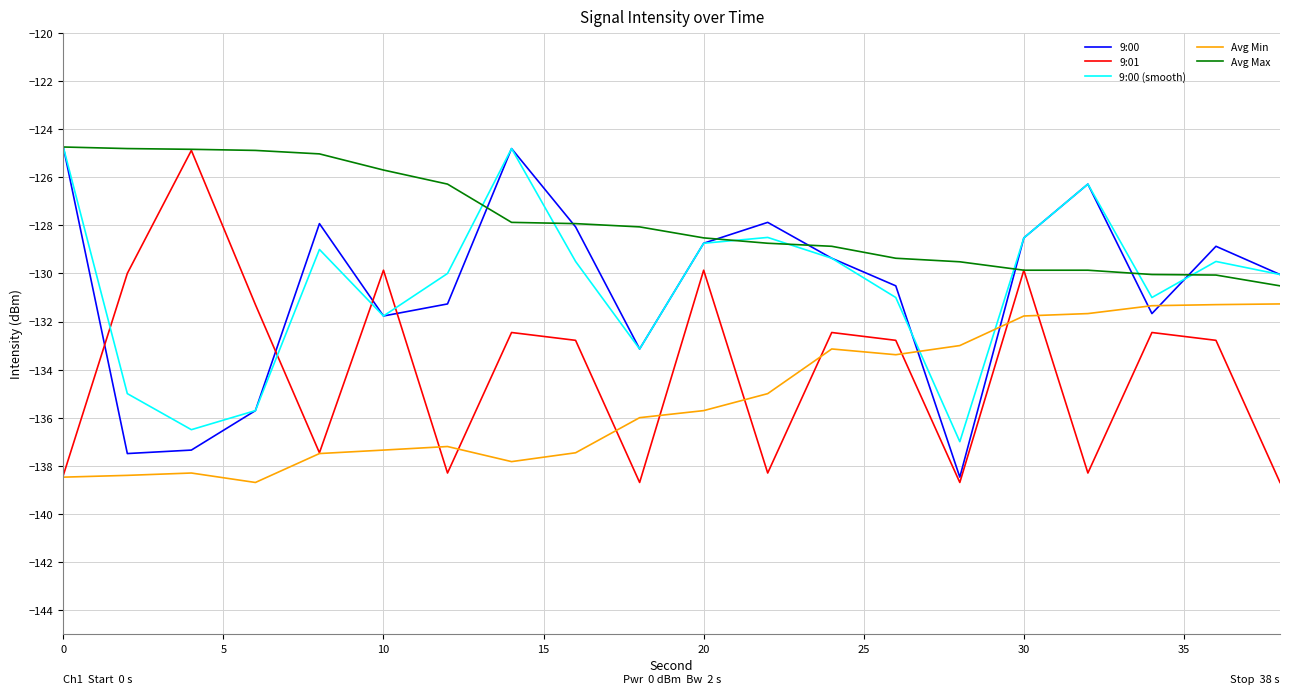

What is the smallest value displayed?

-138.7